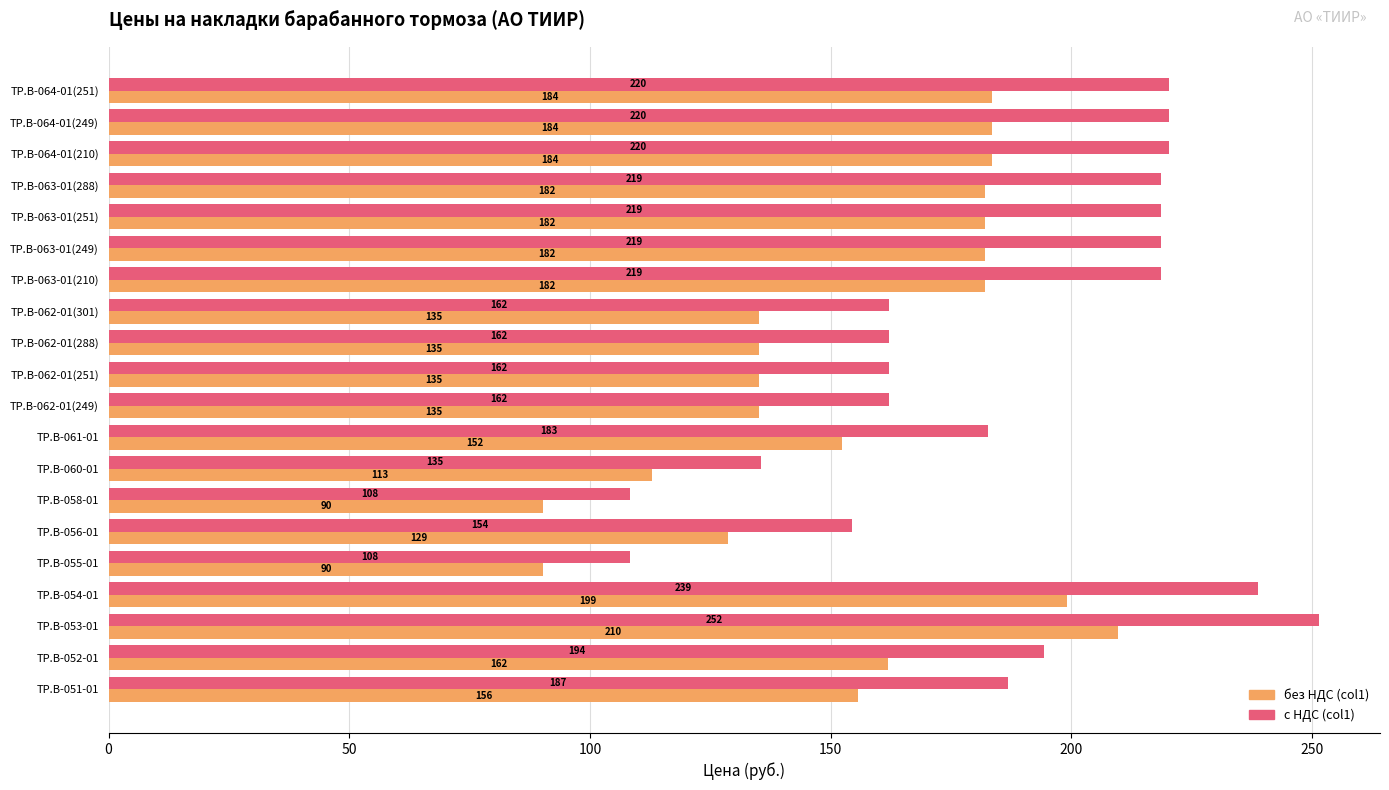

Which category has the highest value in the с НДС (col1) series?

ТР.B-053-01